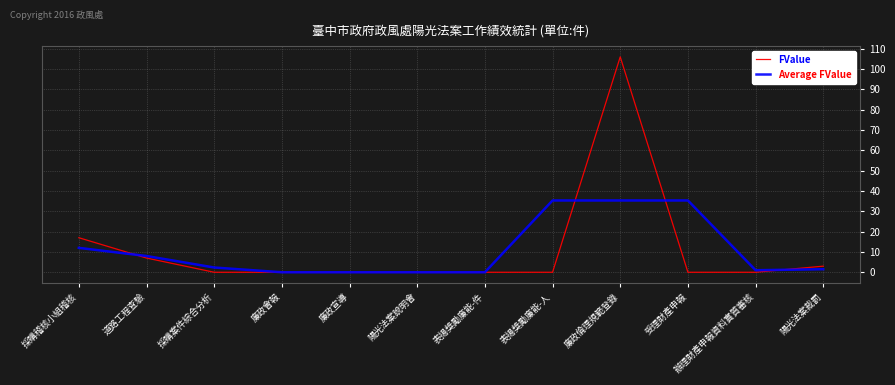

Reading left to right, list all the values displayed in this chart.

FValue: 17.0	7.0	0.0	0.0	0.0	0.0	0.0	0.0	106.0	0.0	0.0	3.0
Average FValue: 12.0	8.0	2.3	0.0	0.0	0.0	0.0	35.3	35.3	35.3	1.0	1.5